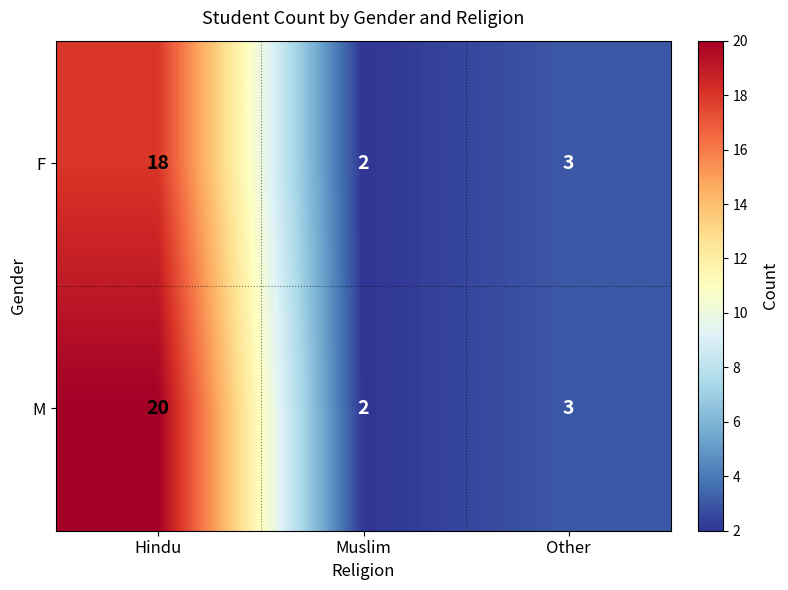

Between Hindu and Muslim, which series saw the biggest shift?

M